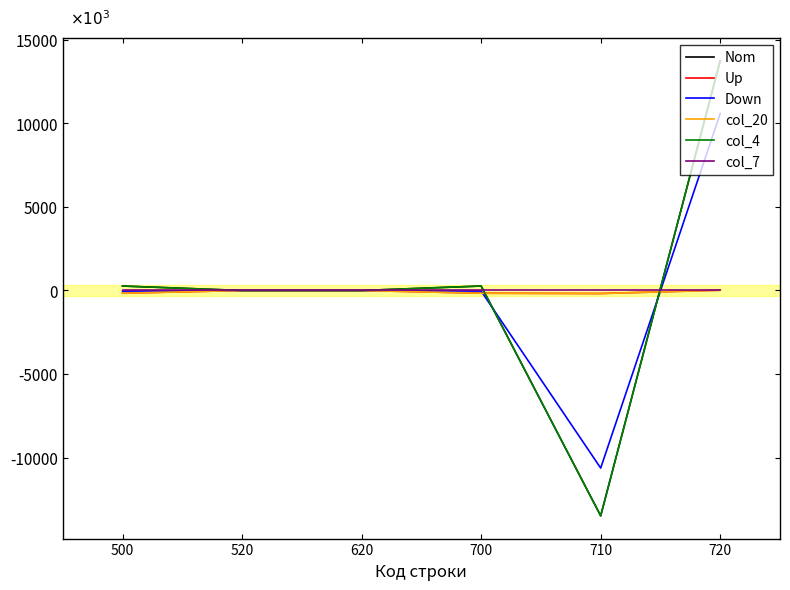

Does the chart have visible grid lines?

No